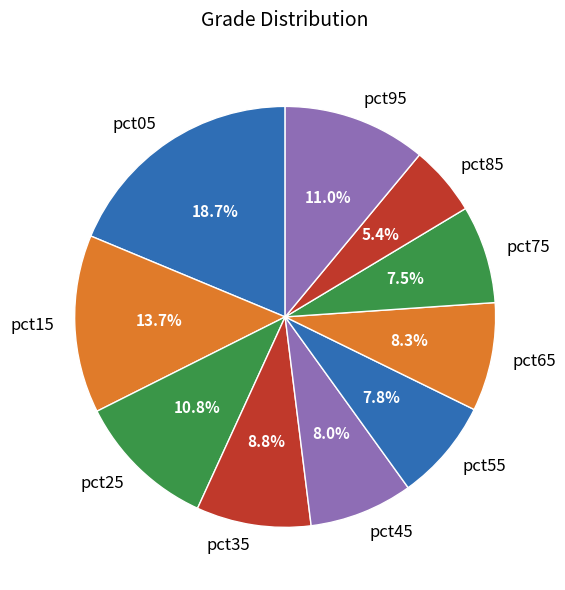

Count the number of slices in the pie.

10